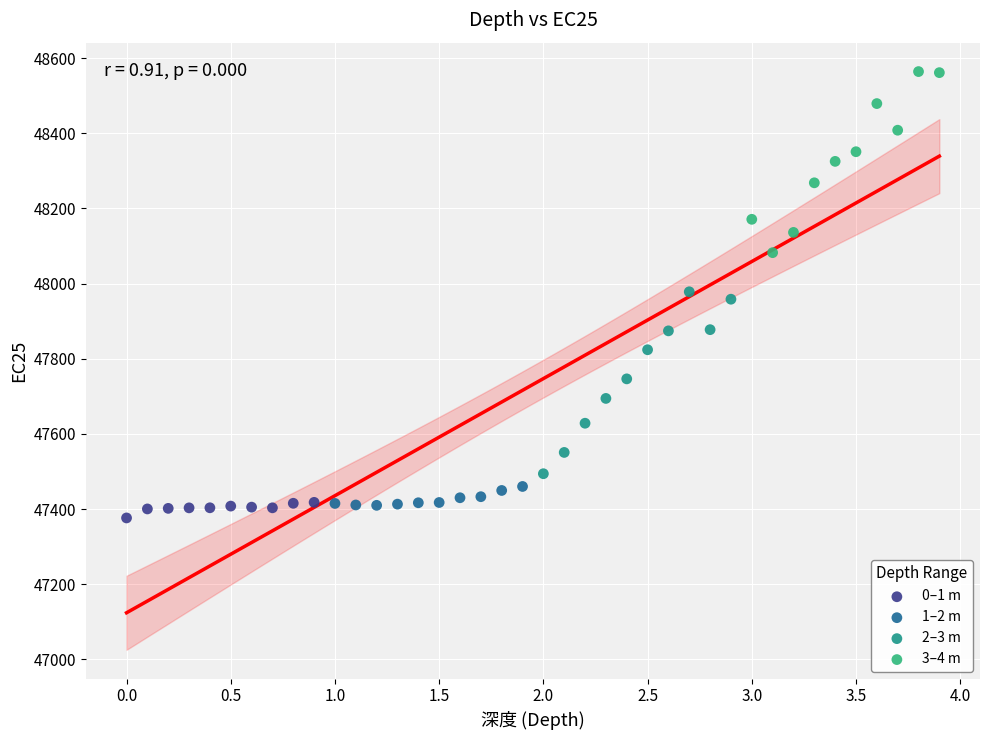

Which series reaches the maximum Y coordinate?

3–4 m